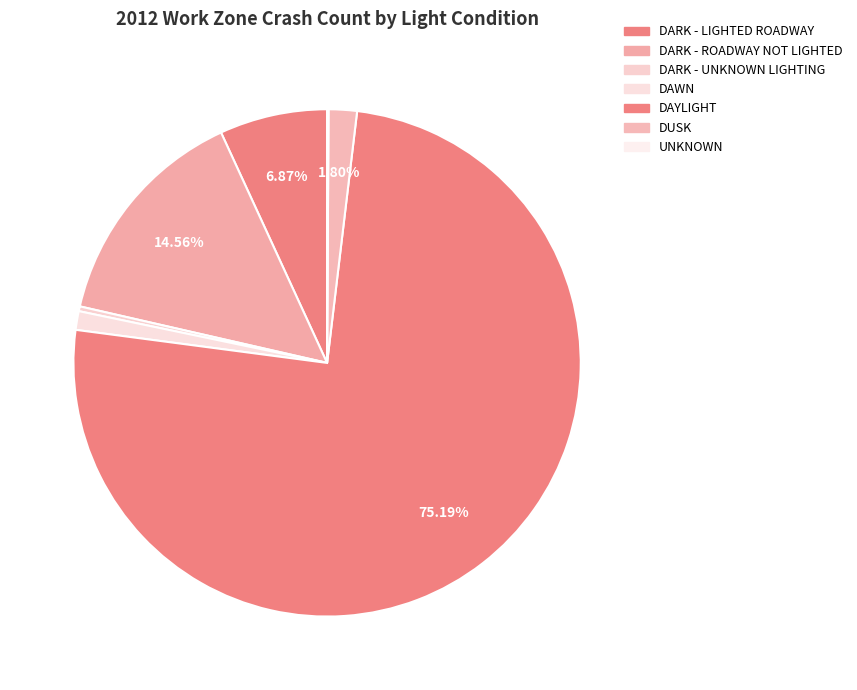

What percentage is the DARK - LIGHTED ROADWAY slice, to the nearest percent?

7%